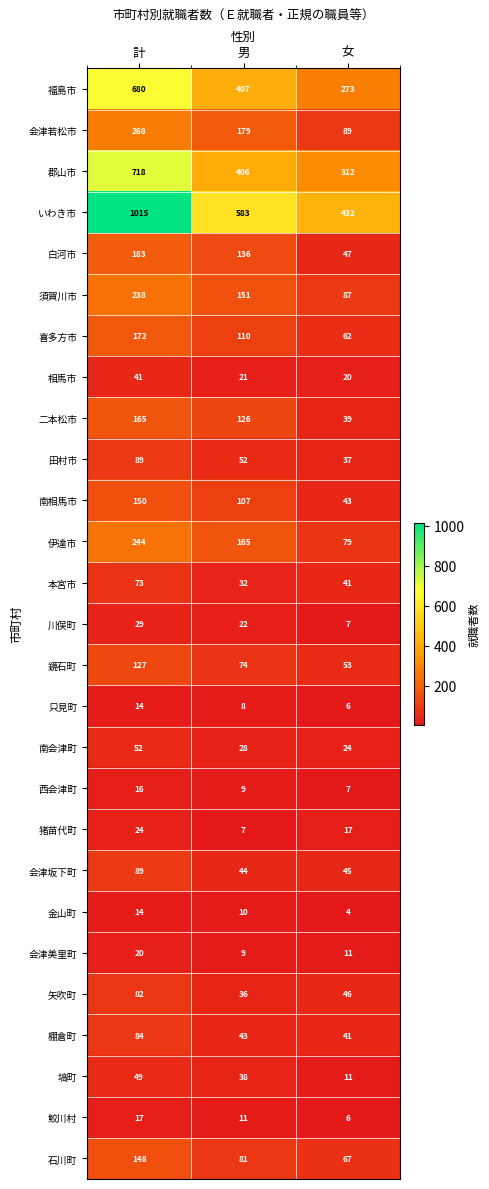

Count the number of data series in this chart.

27